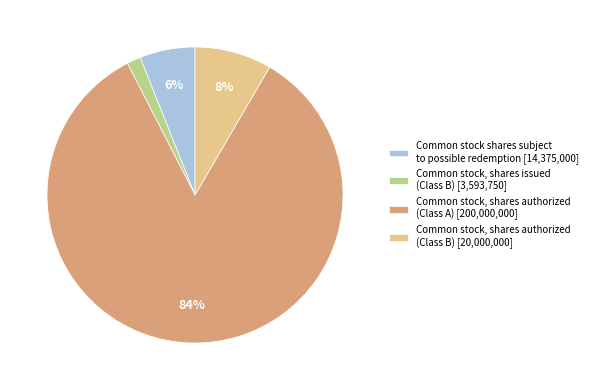

How many slices are in this pie chart?

4